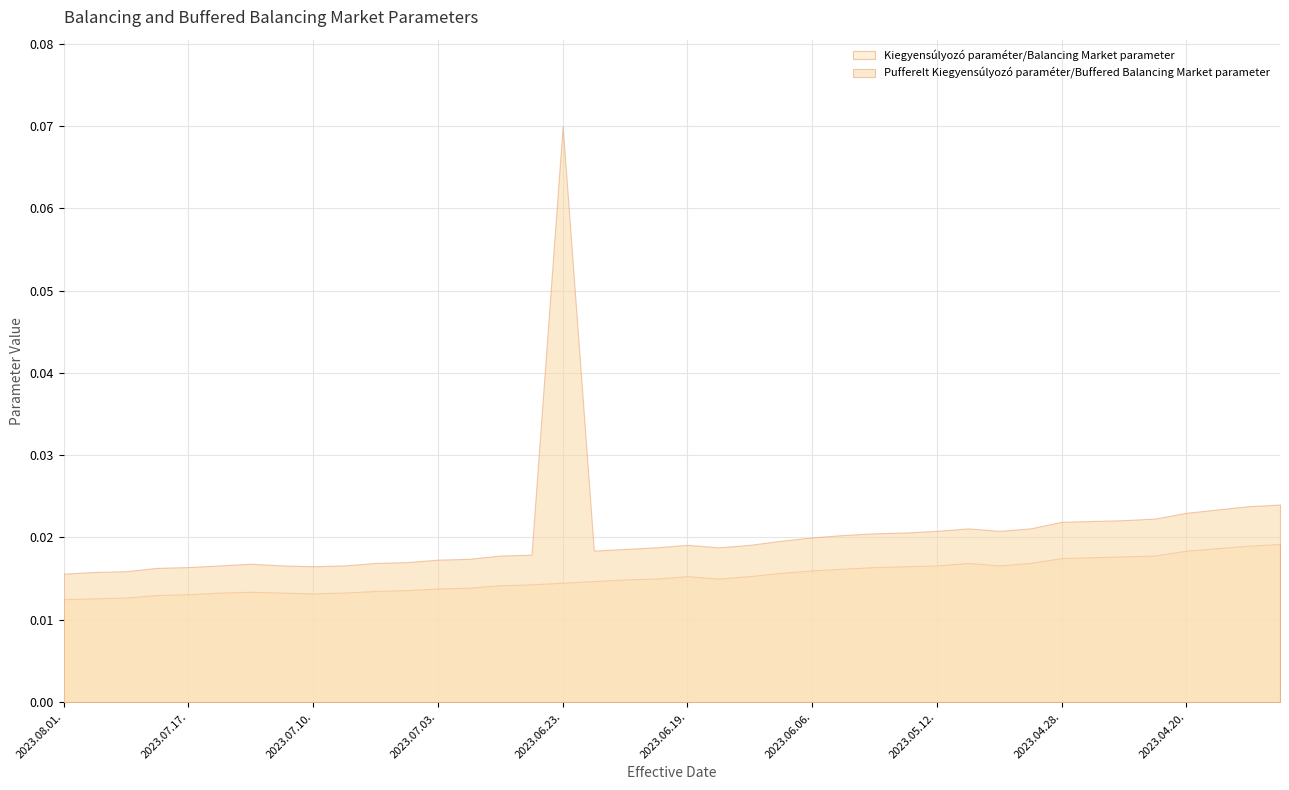

True or false: Kiegyensúlyozó paraméter/Balancing Market parameter and Pufferelt Kiegyensúlyozó paraméter/Buffered Balancing Market parameter cross at least once.

False